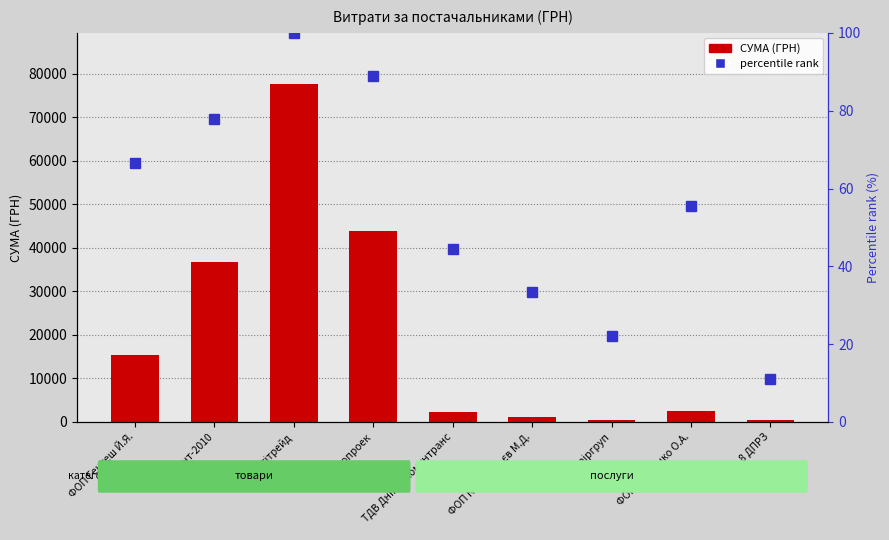

At which label does СУМА (ГРН) first exceed 2615?

ФОП Гентеш Й.Я.